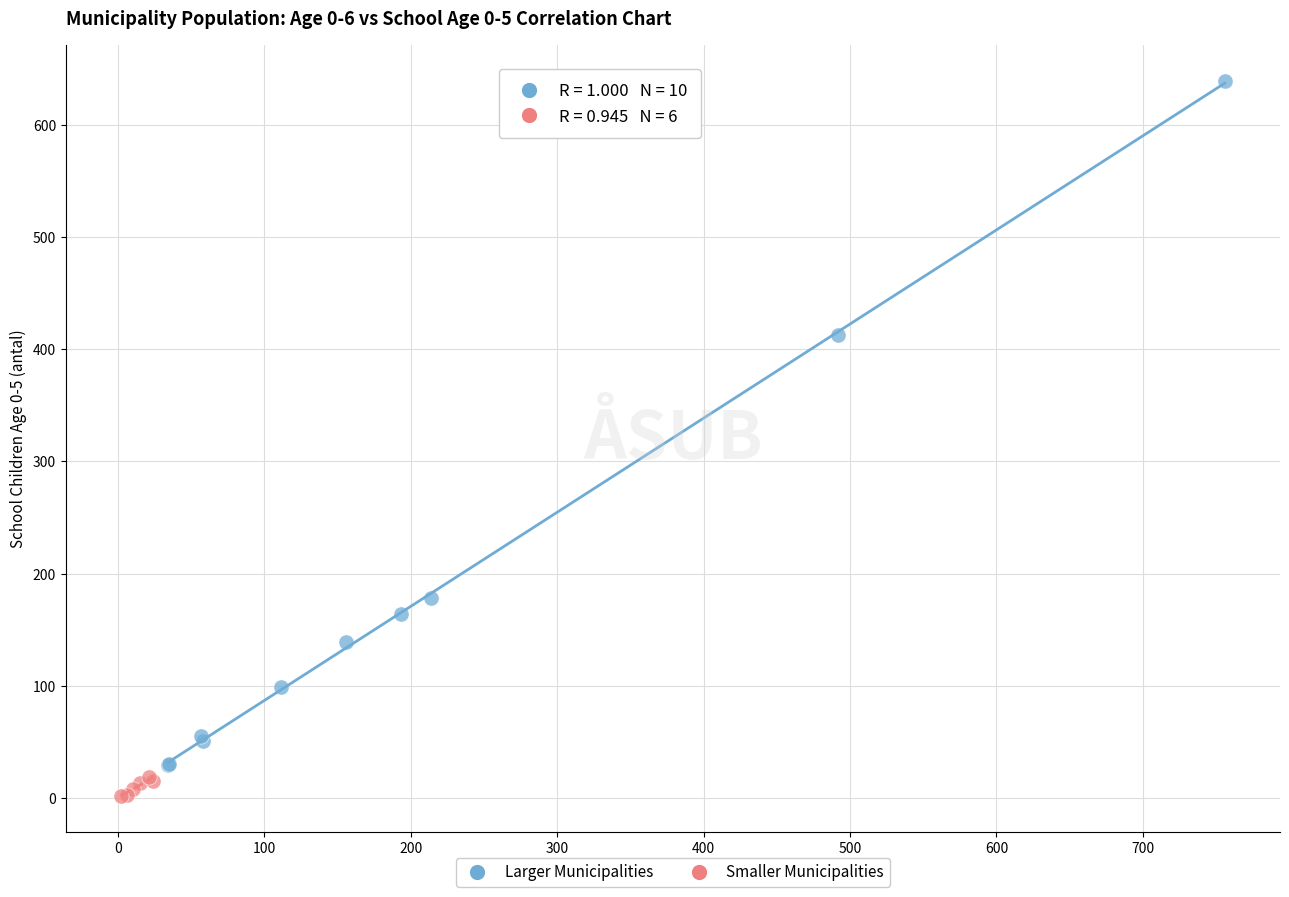

Which series has the largest Y range (max minus min)?

Larger Municipalities